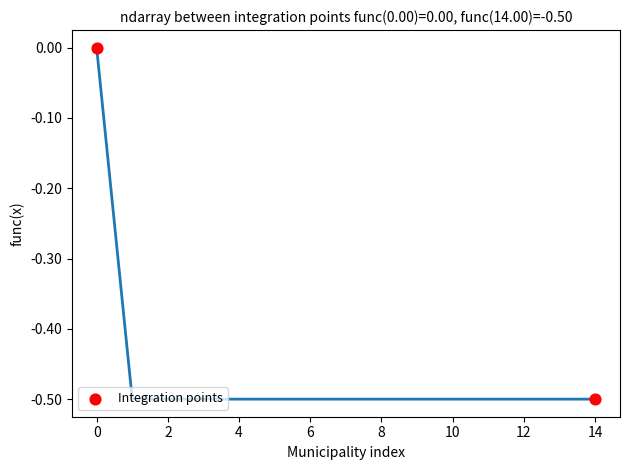

What is the range of X values (max minus min)?

14.0